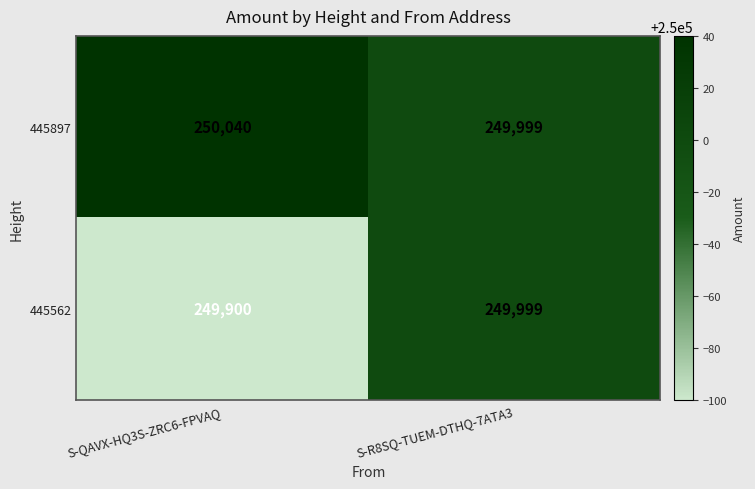

The 445897 series shows 449407 at S-R8SQ-TUEM-DTHQ-7ATA3. True or false?

False